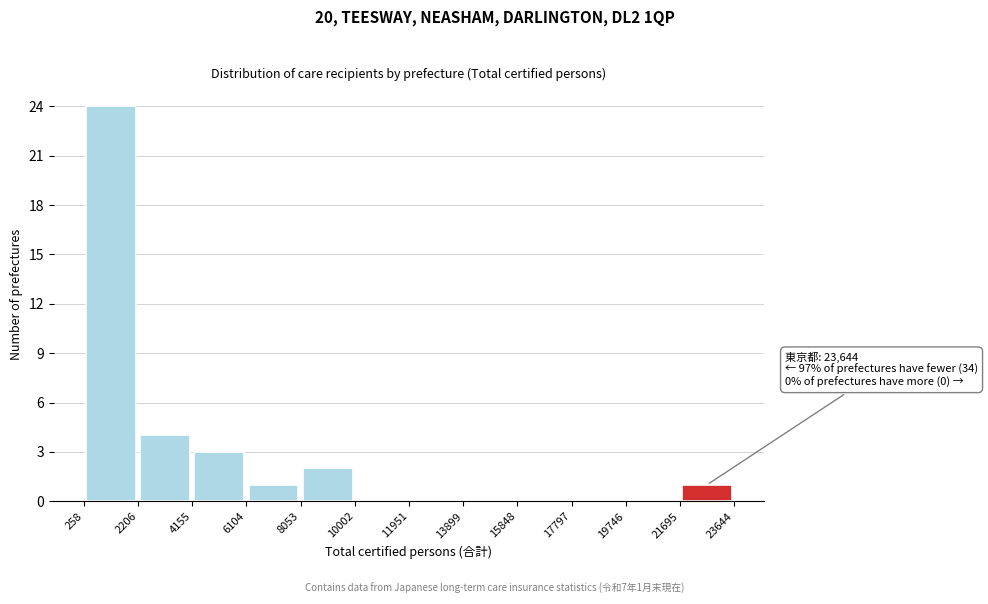

Which range on the x-axis has the tallest bar?

258 to 2206